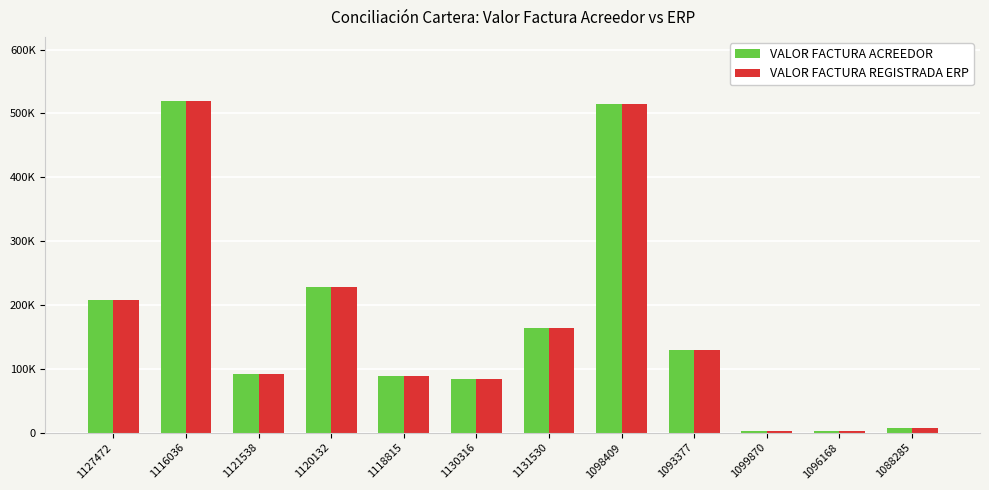

What is the value of the VALOR FACTURA ACREEDOR bar at the 1st from the left?

208333